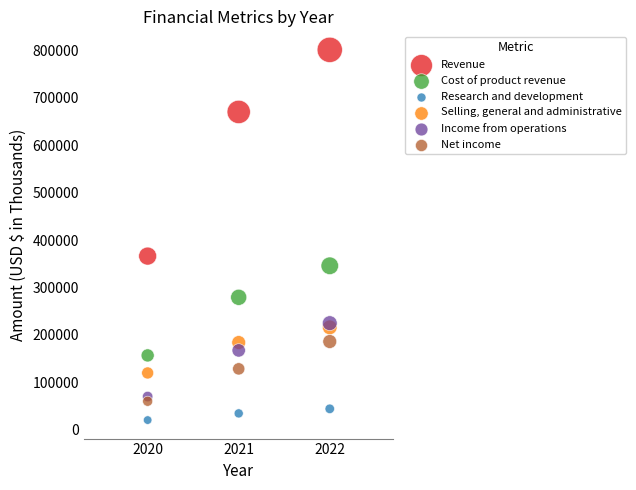

Which series reaches the minimum Y coordinate?

Research and development